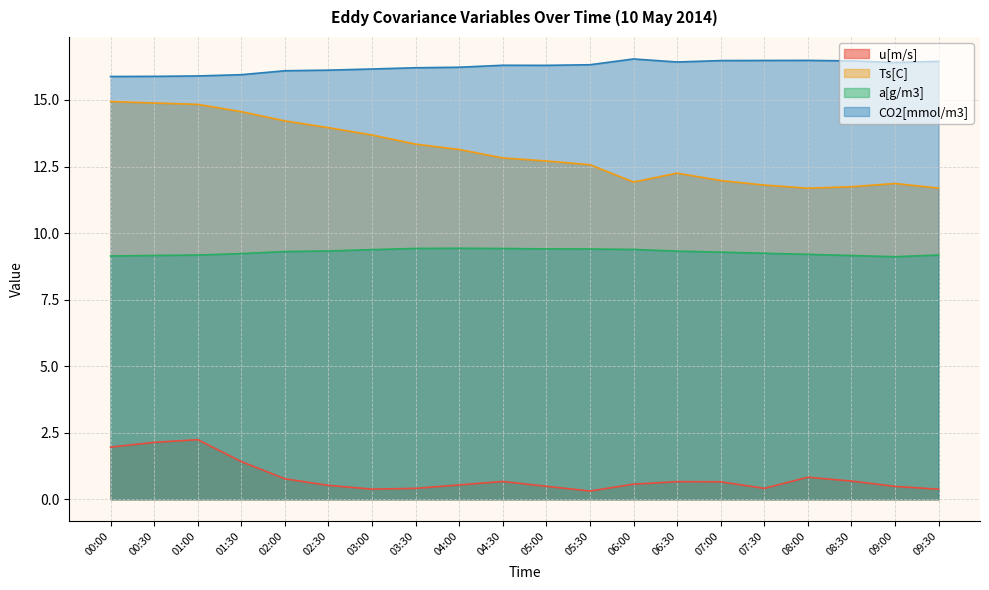

How many lines are shown in the chart?

4